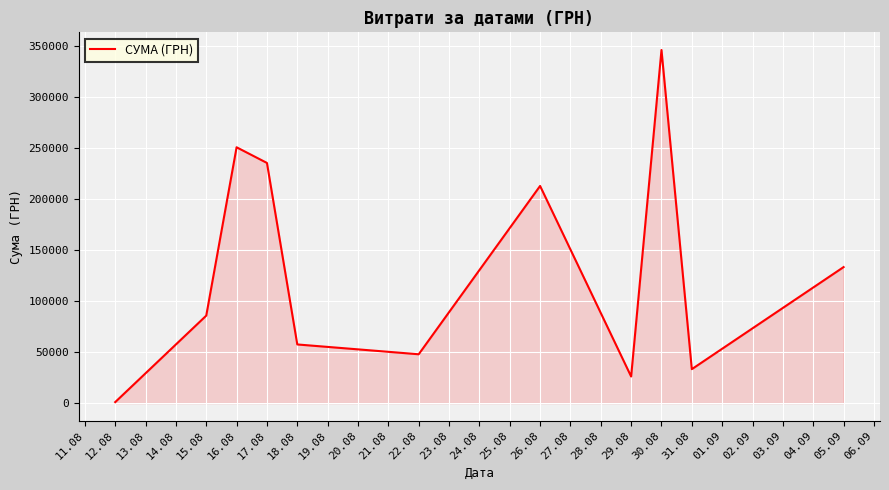

What is the approximate value at 18.08?

57437.1